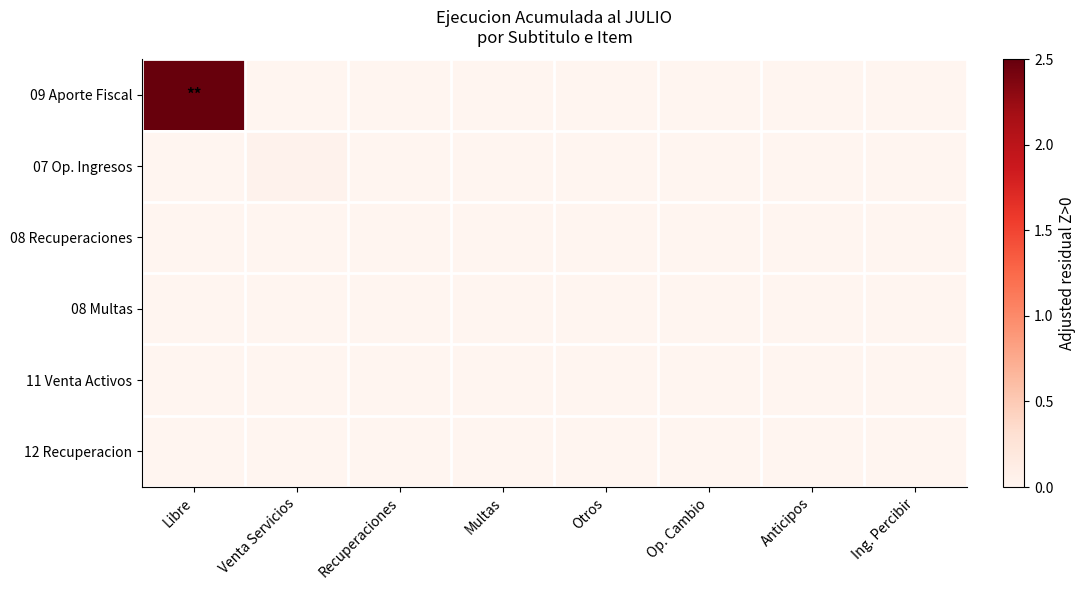

Reading left to right, transcribe all the data shown in this chart.

09 Aporte Fiscal: Libre=2.5	Venta Servicios=0.0	Recuperaciones=0.0	Multas=0.0	Otros=0.0	Op. Cambio=0.0	Anticipos=0.0	Ing. Percibir=0.0
07 Op. Ingresos: Libre=0.0	Venta Servicios=0.0	Recuperaciones=0.0	Multas=0.0	Otros=0.0	Op. Cambio=0.0	Anticipos=0.0	Ing. Percibir=0.0
08 Recuperaciones: Libre=0.0	Venta Servicios=0.0	Recuperaciones=0.0	Multas=0.0	Otros=0.0	Op. Cambio=0.0	Anticipos=0.0	Ing. Percibir=0.0
08 Multas: Libre=0.0	Venta Servicios=0.0	Recuperaciones=0.0	Multas=0.0	Otros=0.0	Op. Cambio=0.0	Anticipos=0.0	Ing. Percibir=0.0
11 Venta Activos: Libre=0.0	Venta Servicios=0.0	Recuperaciones=0.0	Multas=0.0	Otros=0.0	Op. Cambio=0.0	Anticipos=0.0	Ing. Percibir=0.0
12 Recuperacion: Libre=0.0	Venta Servicios=0.0	Recuperaciones=0.0	Multas=0.0	Otros=0.0	Op. Cambio=0.0	Anticipos=0.0	Ing. Percibir=0.0